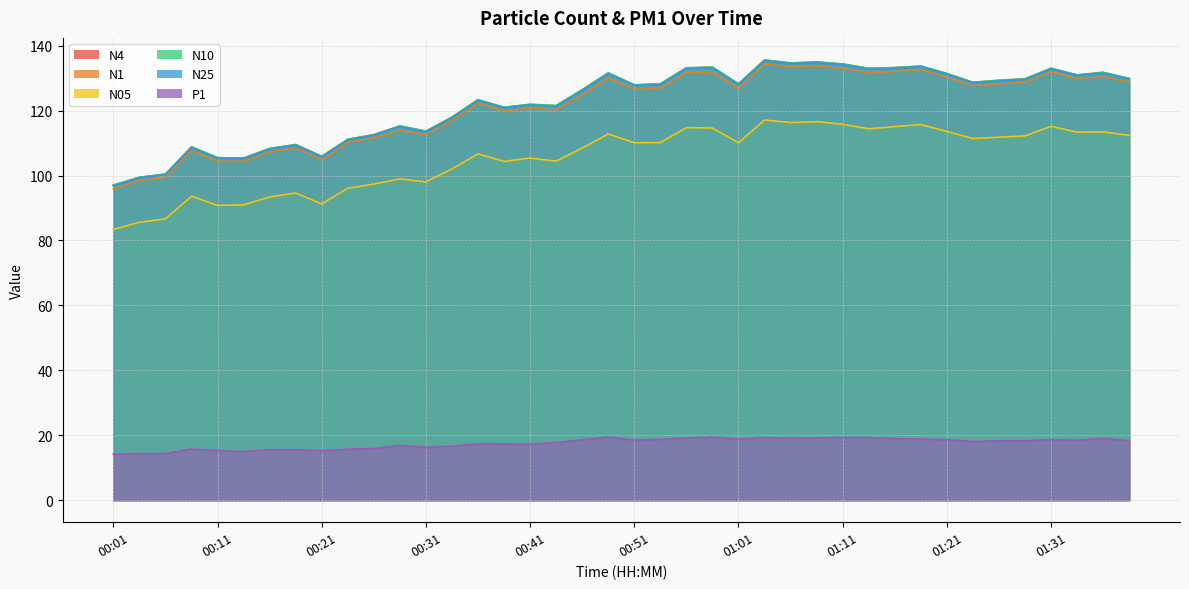

Which category has the lowest value across all series?

00:01